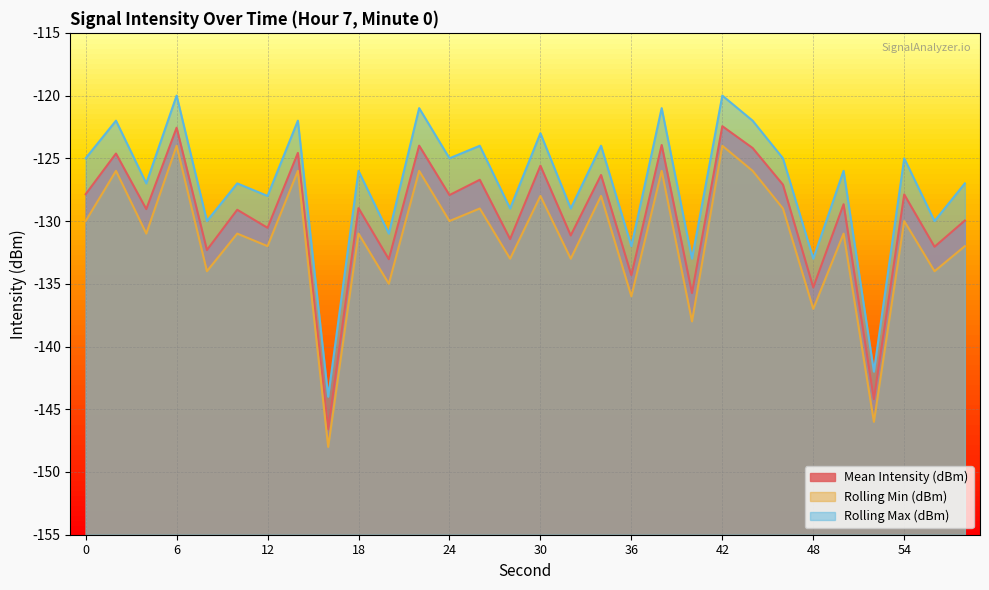

Reading left to right, list all the values displayed in this chart.

Mean Intensity (dBm): 0=-127.9	2=-124.6	4=-129.1	6=-122.6	8=-132.3	10=-129.1	12=-130.5	14=-124.6	16=-146.6	18=-129.0	20=-133.0	22=-124.0	24=-127.9	26=-126.7	28=-131.4	30=-125.6	32=-131.2	34=-126.3	36=-134.3	38=-123.9	40=-135.7	42=-122.4	44=-124.2	46=-127.1	48=-135.3	50=-128.7	52=-144.2	54=-127.9	56=-132.1	58=-130.0
Rolling Min (dBm): 0=-130.0	2=-126.0	4=-131.0	6=-124.0	8=-134.0	10=-131.0	12=-132.0	14=-126.0	16=-148.0	18=-131.0	20=-135.0	22=-126.0	24=-130.0	26=-129.0	28=-133.0	30=-128.0	32=-133.0	34=-128.0	36=-136.0	38=-126.0	40=-138.0	42=-124.0	44=-126.0	46=-129.0	48=-137.0	50=-131.0	52=-146.0	54=-130.0	56=-134.0	58=-132.0
Rolling Max (dBm): 0=-125.0	2=-122.0	4=-127.0	6=-120.0	8=-130.0	10=-127.0	12=-128.0	14=-122.0	16=-144.0	18=-126.0	20=-131.0	22=-121.0	24=-125.0	26=-124.0	28=-129.0	30=-123.0	32=-129.0	34=-124.0	36=-132.0	38=-121.0	40=-133.0	42=-120.0	44=-122.0	46=-125.0	48=-133.0	50=-126.0	52=-142.0	54=-125.0	56=-130.0	58=-127.0